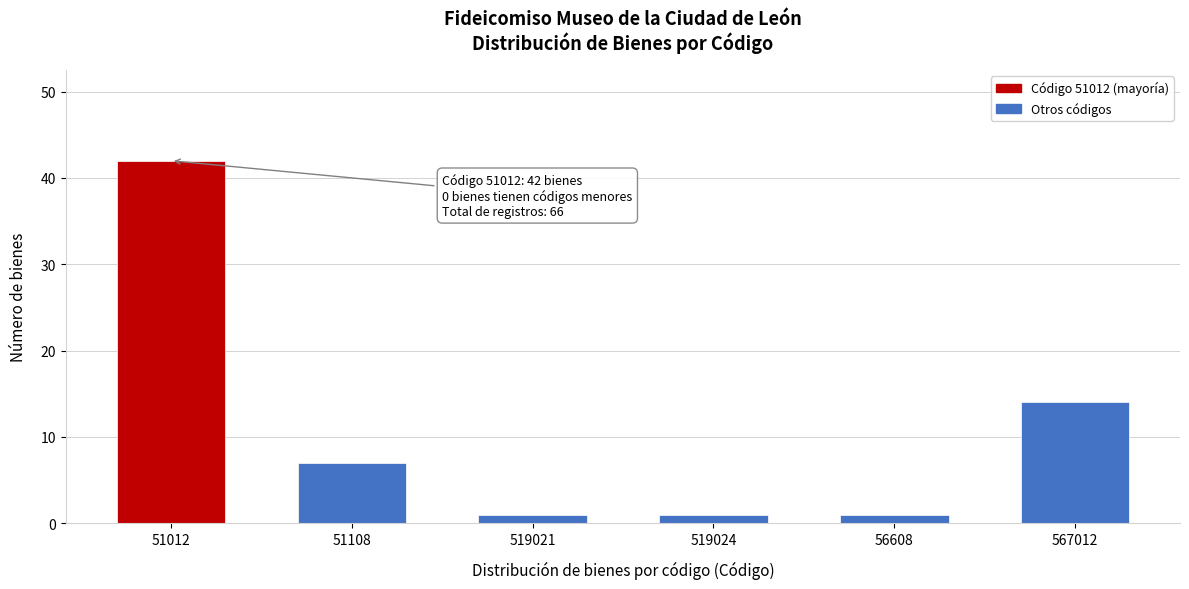

Reading left to right, transcribe all the data shown in this chart.

42	7	1	1	1	14